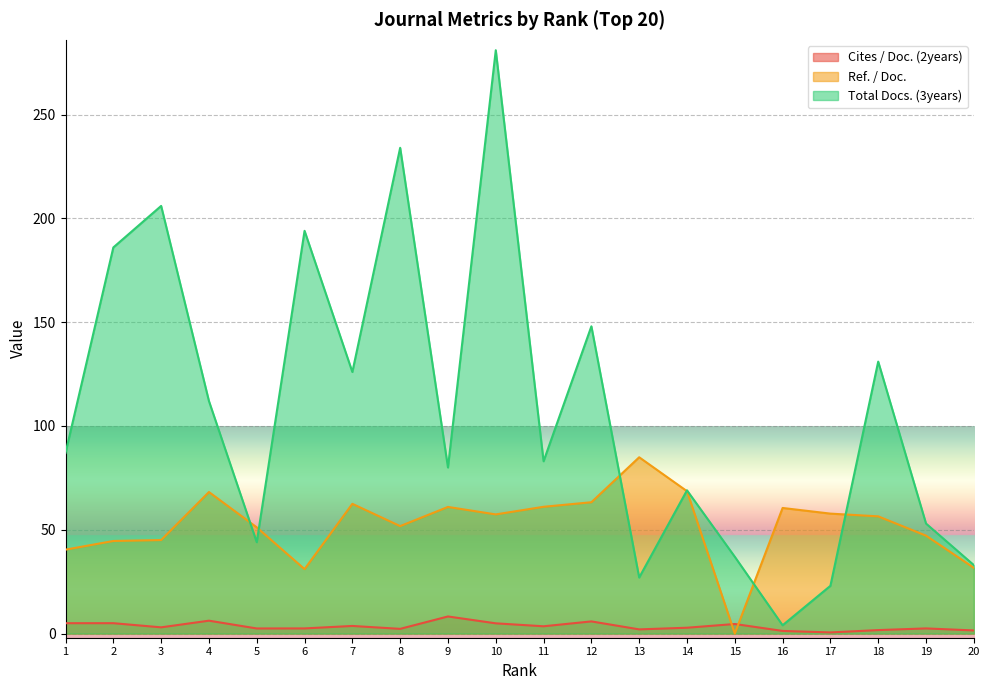

True or false: Total Docs. (3years) and Cites / Doc. (2years) intersect in this chart.

False